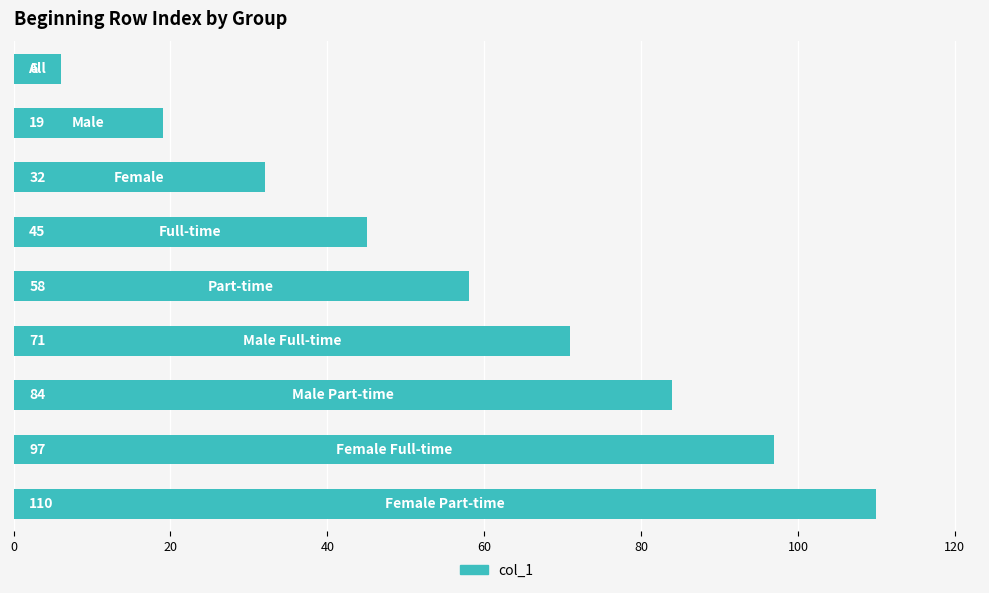

What is the difference between the maximum and second lowest values?

91